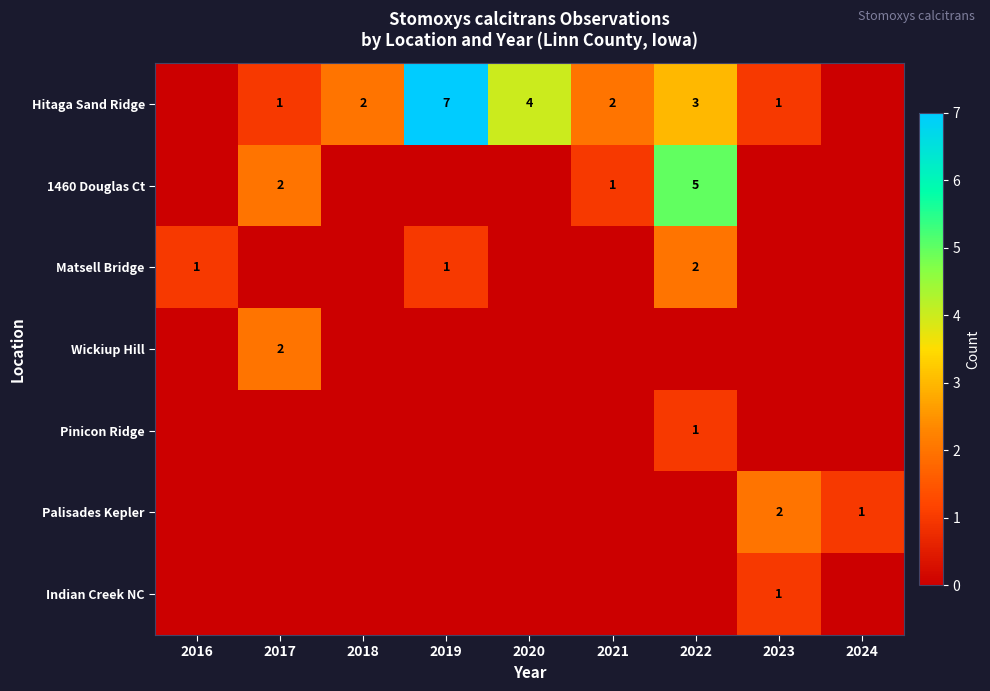

The value of Hitaga Sand Ridge at 2023 is 1. True or false?

True